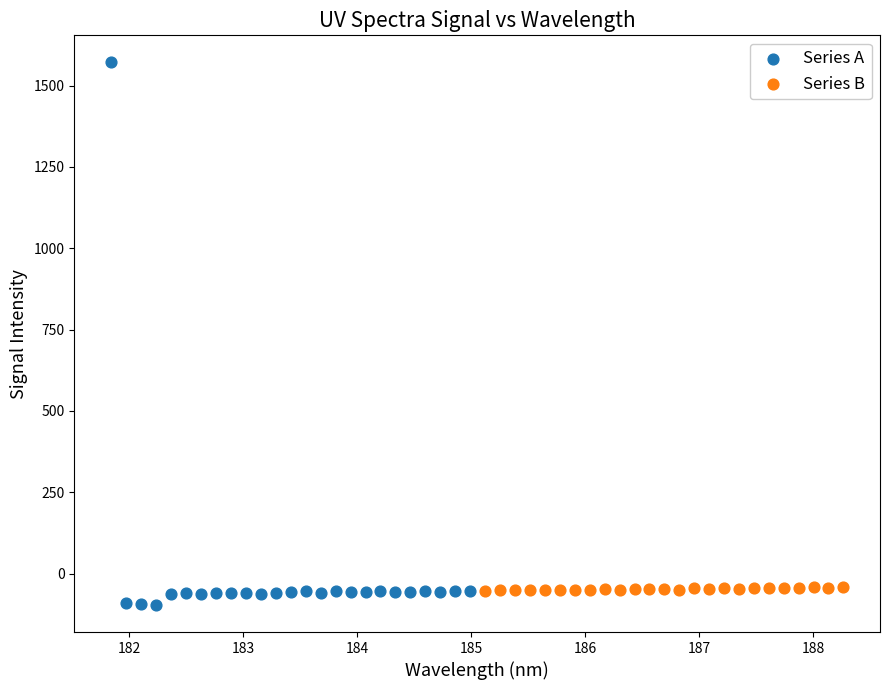

Which series contains the lowest Y value?

Series A